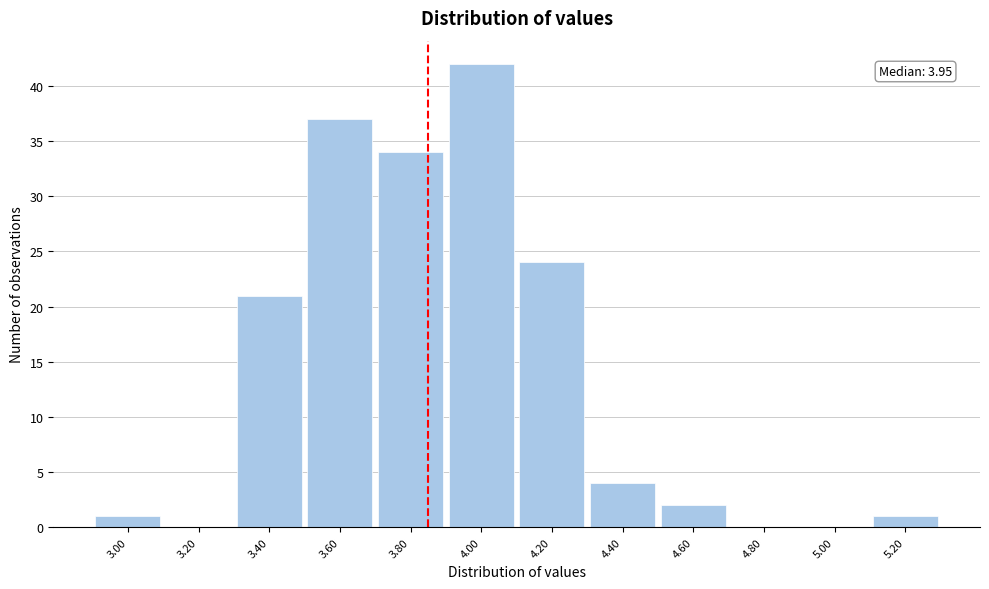

Reading right to left, transcribe all the data shown in this chart.

5.20=1	5.00=0	4.80=0	4.60=2	4.40=4	4.20=24	4.00=42	3.80=34	3.60=37	3.40=21	3.20=0	3.00=1